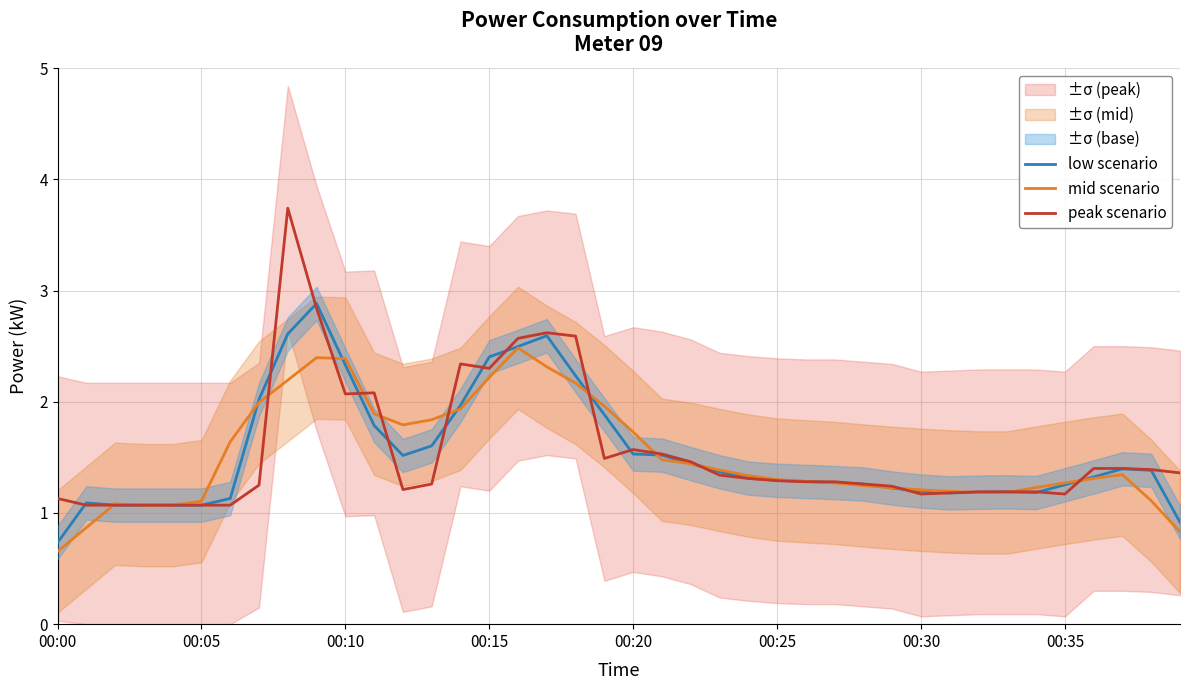

At which label does mid scenario reach its minimum?

00:00